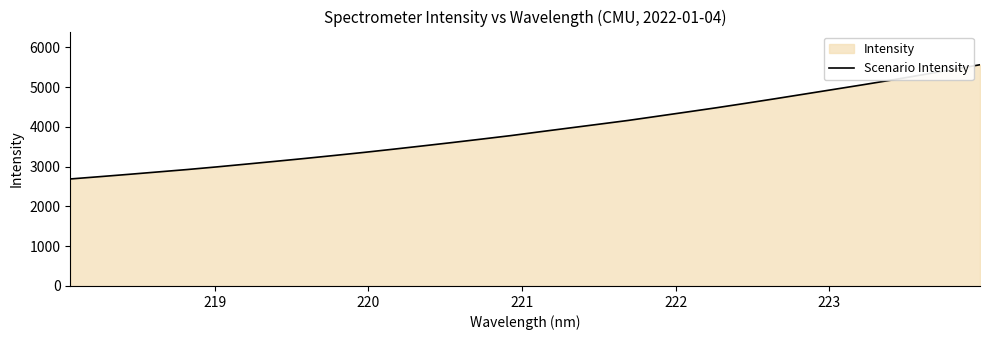

What is the value of the 28th point from the left?

5061.7